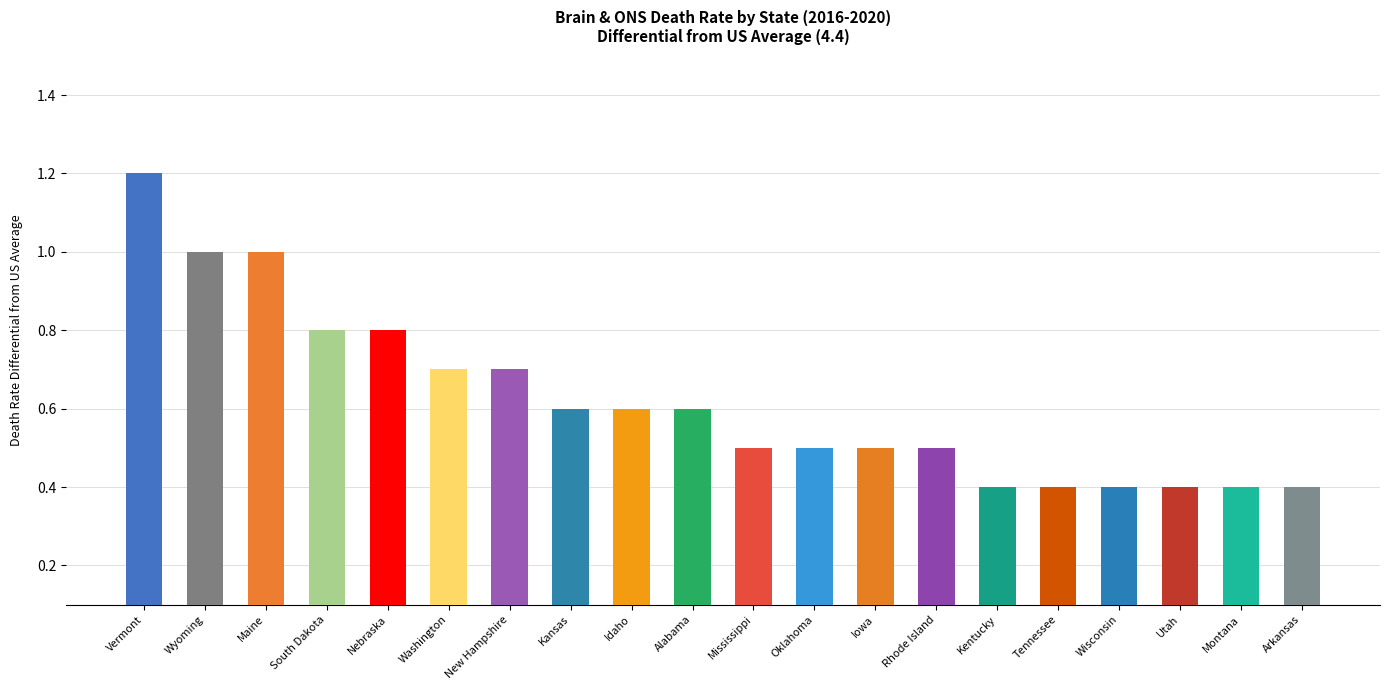

What is the difference between the second highest and minimum values?

0.6